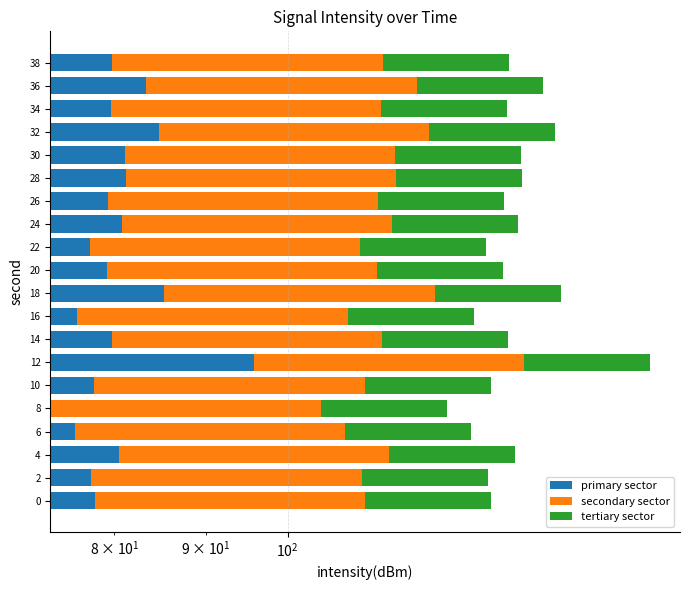

What is the value of the primary sector bar at the 7th from the left?

95.7